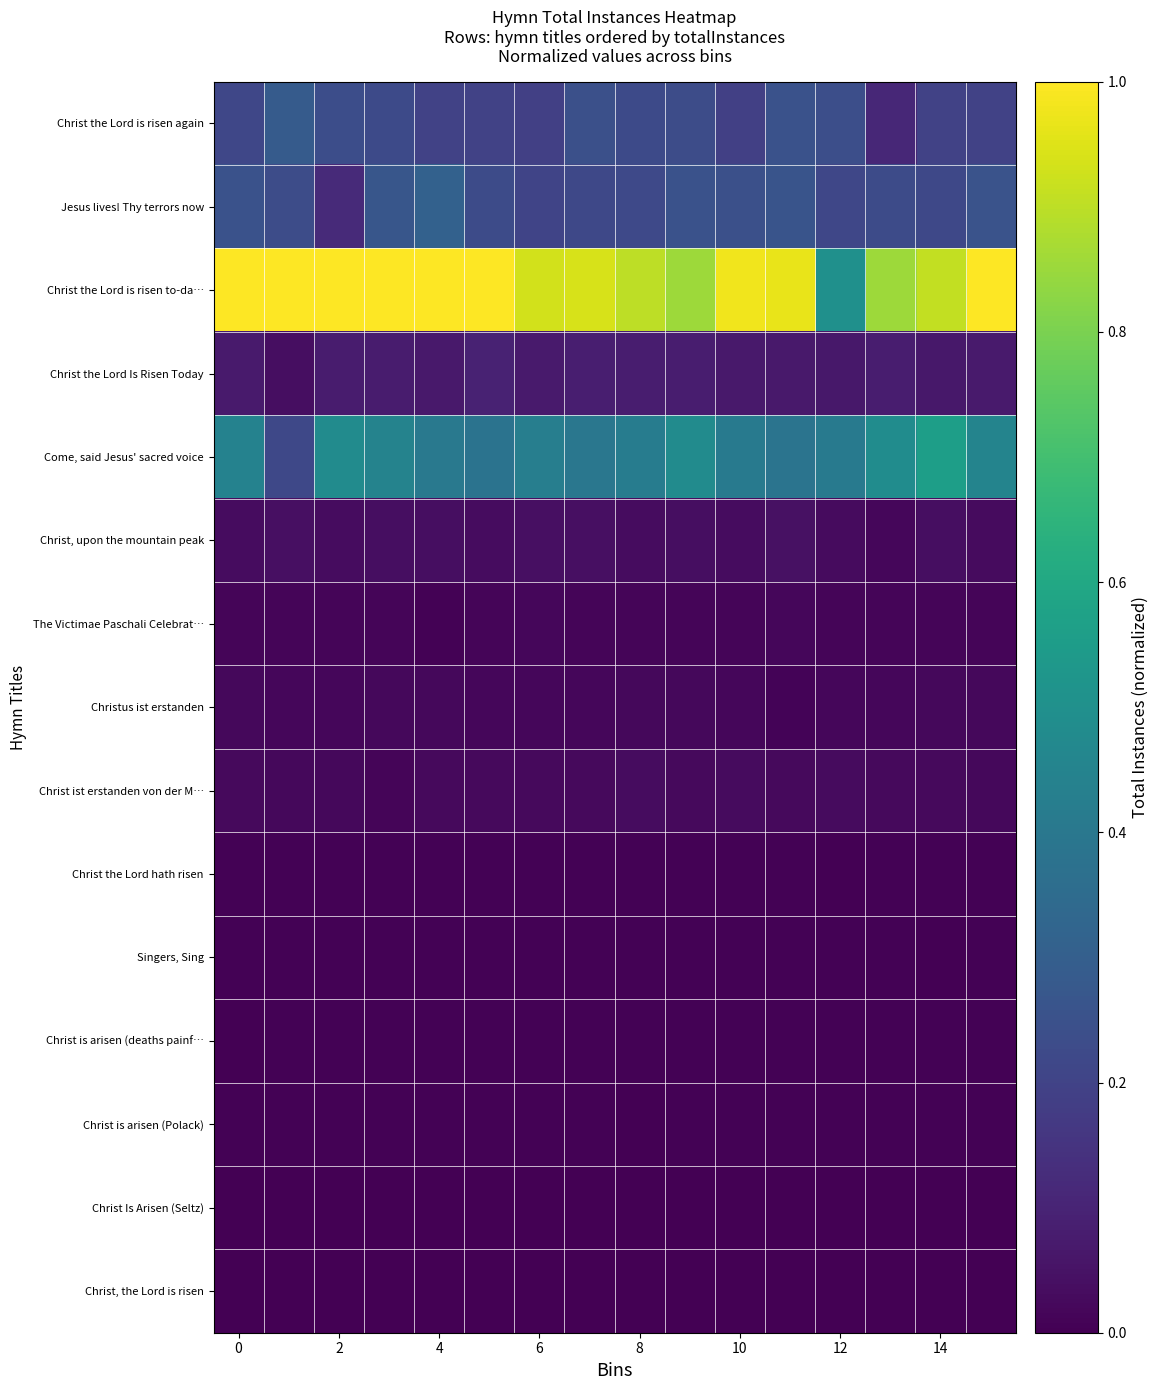

Rank the series by their maximum value, from lowest to highest.

Christ Is Arisen (Seltz), Christ, the Lord is risen, Singers, Sing, Christ is arisen (deaths painf…, Christ is arisen (Polack), Christ the Lord hath risen, The Victimae Paschali Celebrat…, Christus ist erstanden, Christ ist erstanden von der M…, Christ, upon the mountain peak, Christ the Lord Is Risen Today, Christ the Lord is risen again, Jesus lives! Thy terrors now, Come, said Jesus' sacred voice, Christ the Lord is risen to-da…